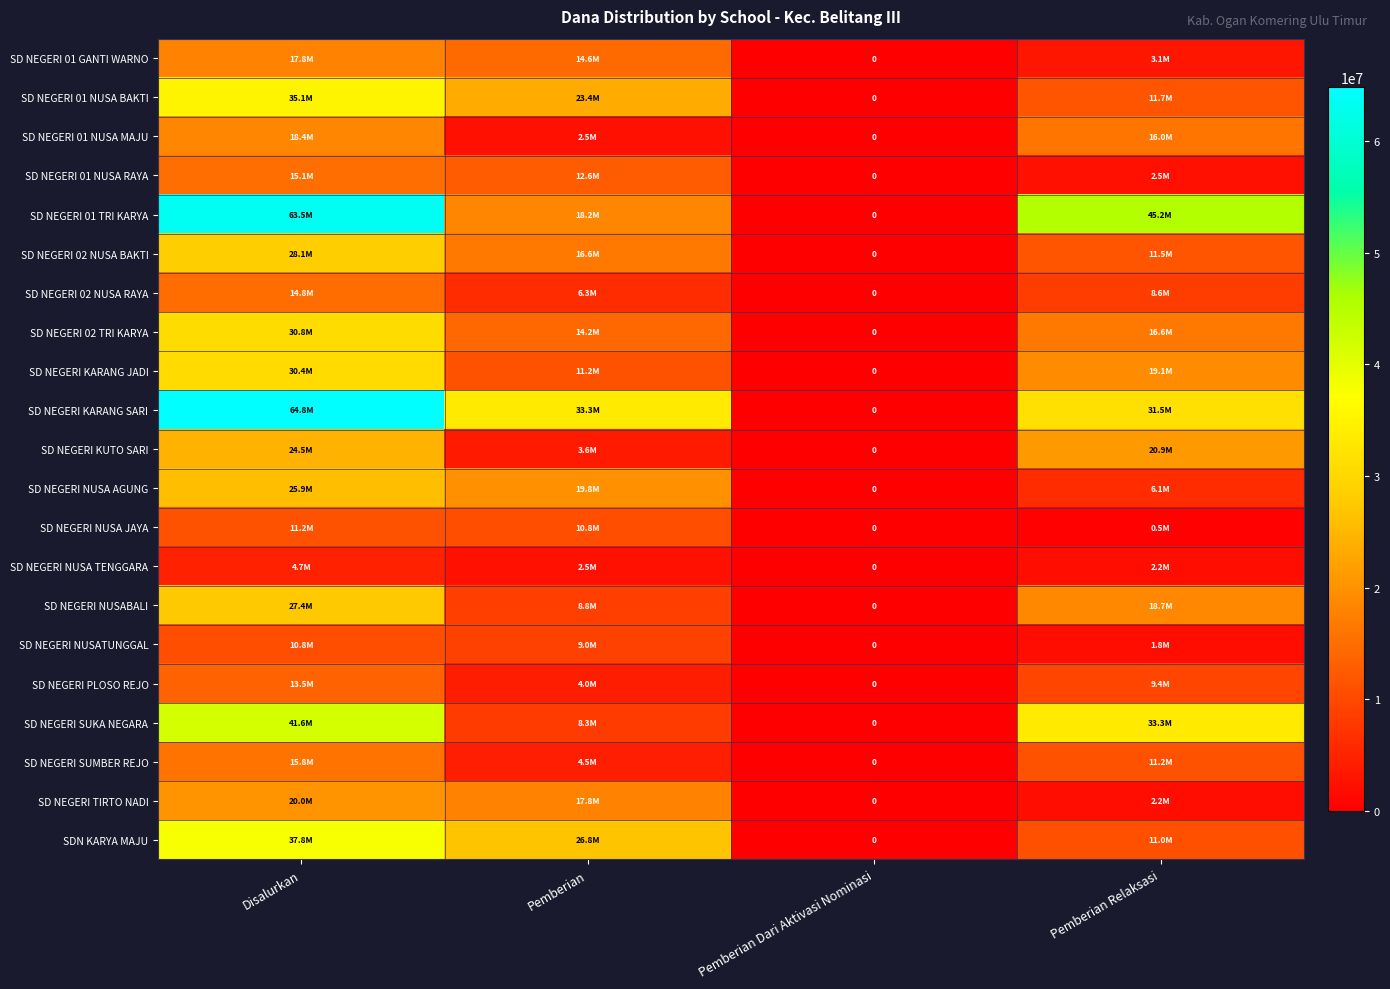

Is the value of SDN KARYA MAJU at Pemberian greater than the value of SD NEGERI SUMBER REJO at Disalurkan?

Yes